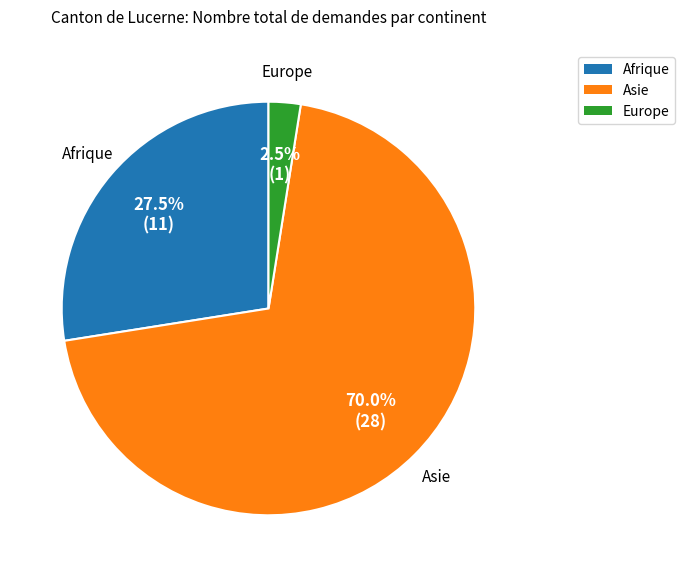

Which slice is the largest?

Asie